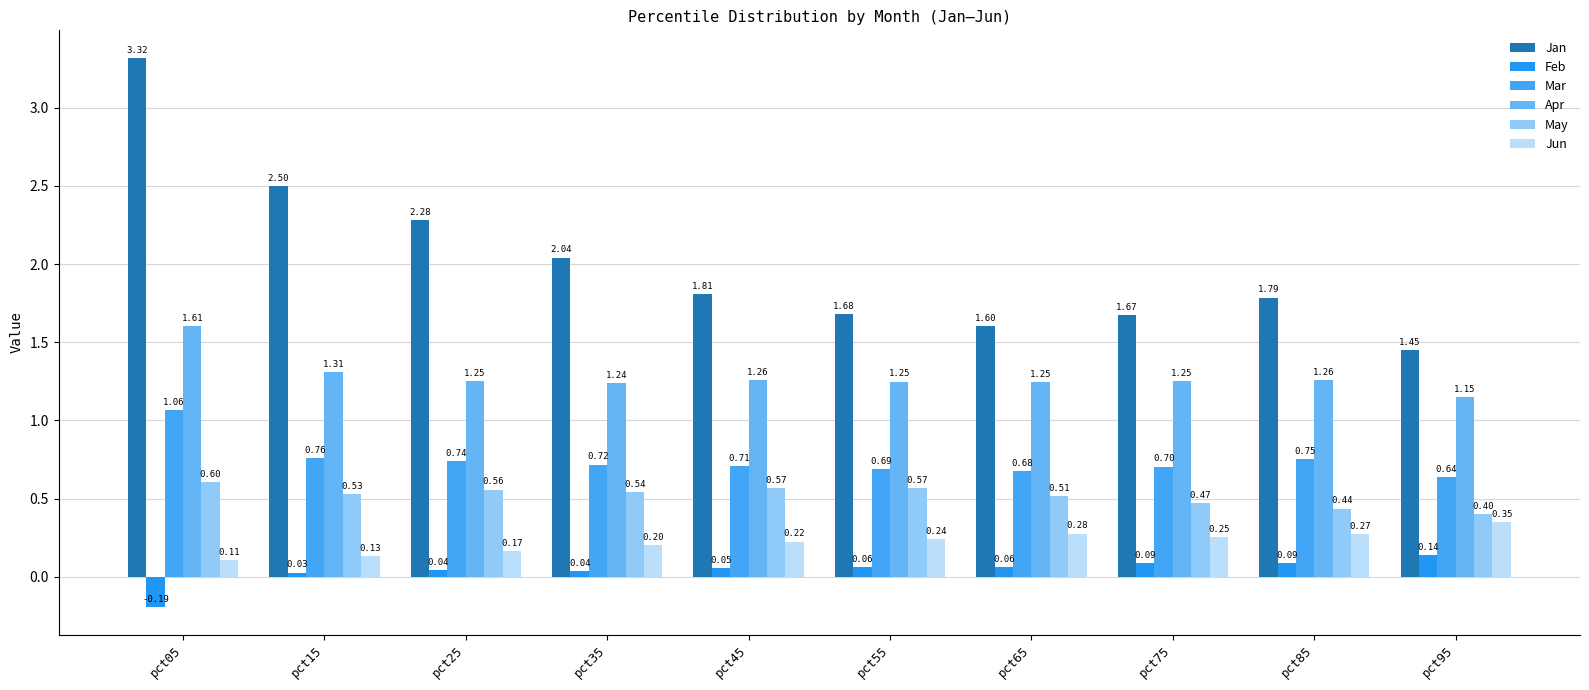

How many groups of bars are there?

10